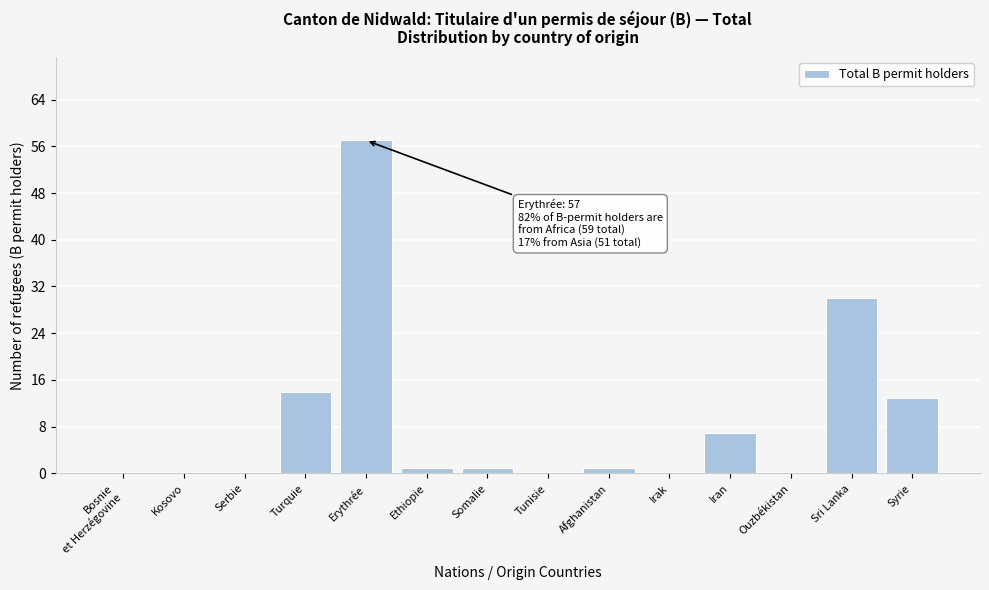

Which label corresponds to the largest value in the chart?

Erythrée